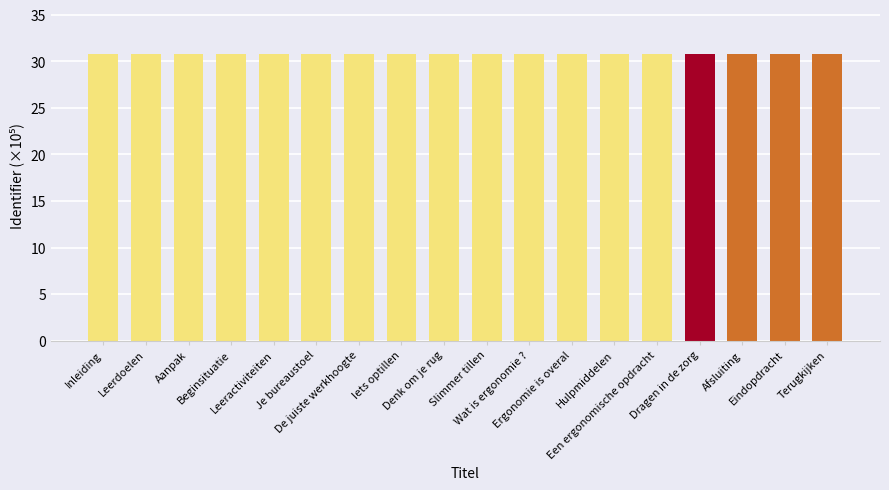

What is the value of the 2nd bar from the left?

30.8